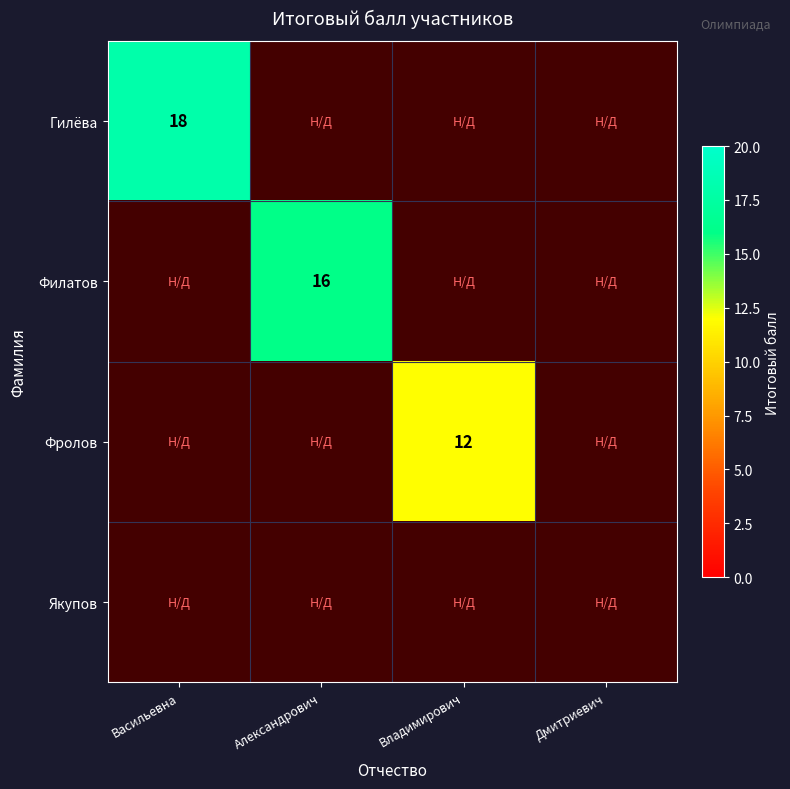

The value of Гилёва at Васильевна is 25. True or false?

False